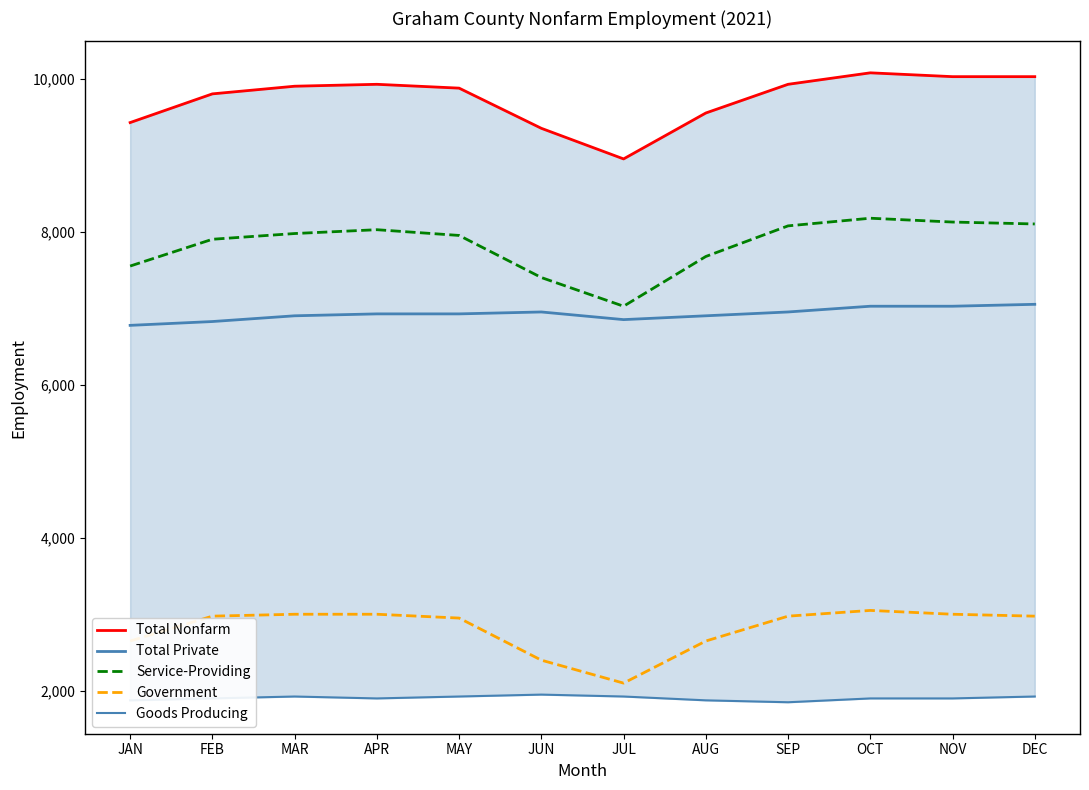

Is the value of Goods Producing at MAR greater than the value of Service-Providing at MAR?

No